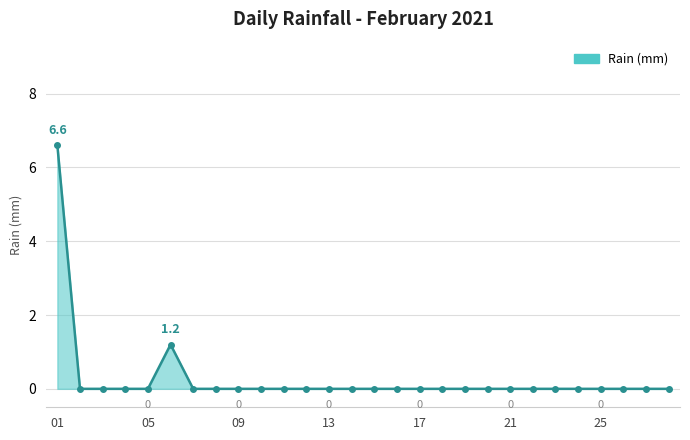

True or false: the data has more than 0 interior local peaks.

True